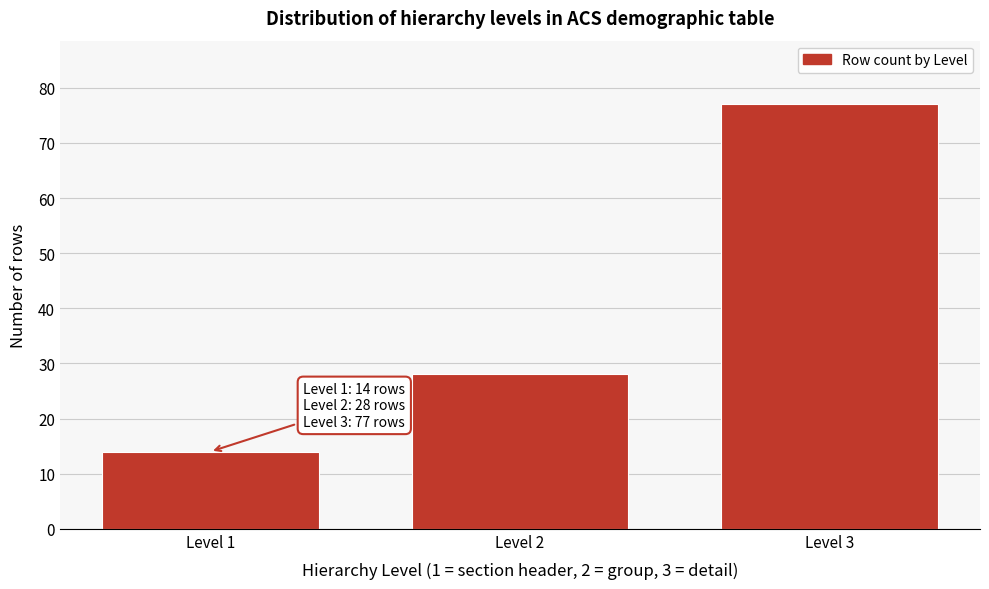

Reading right to left, list all the values displayed in this chart.

77	28	14